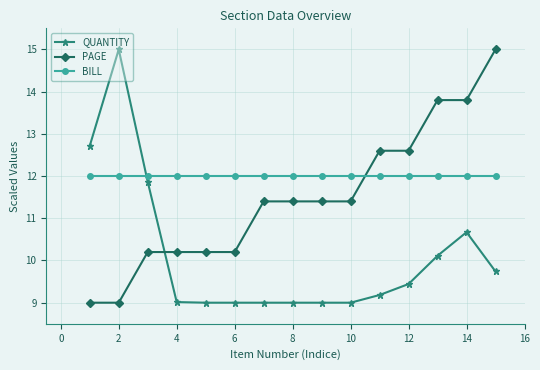

What is the value of the BILL point at the 9th from the left?

12.0